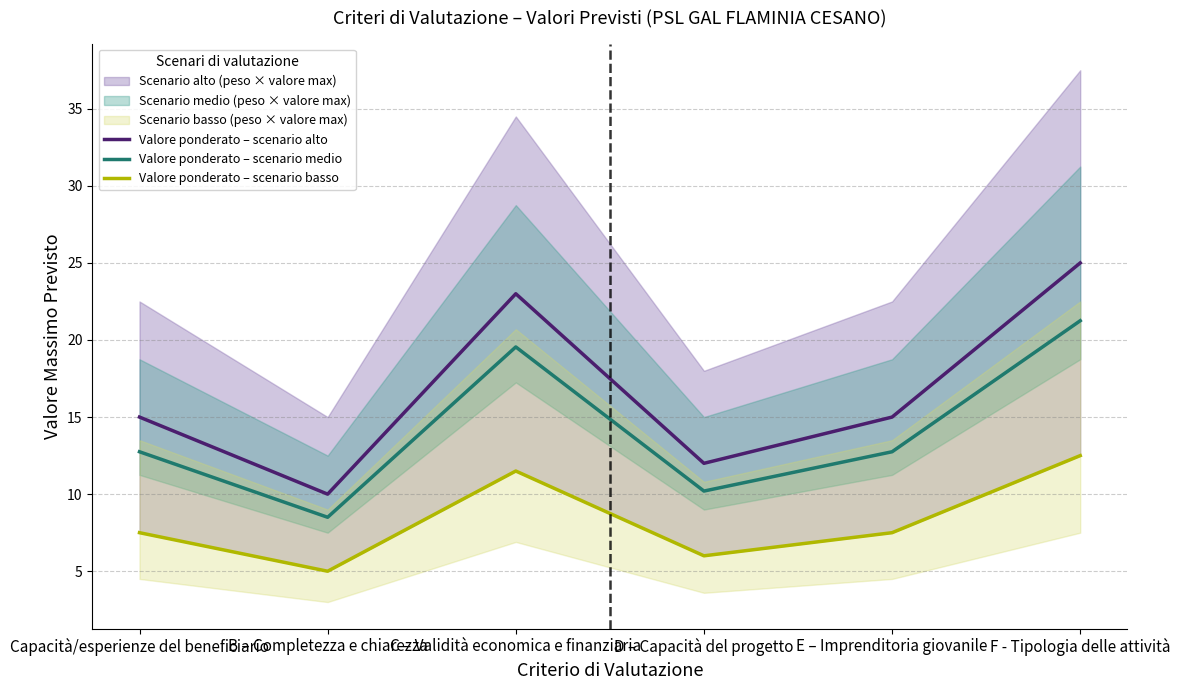

What is the total value across all series at Capacità/esperienze del beneficiario?

35.2